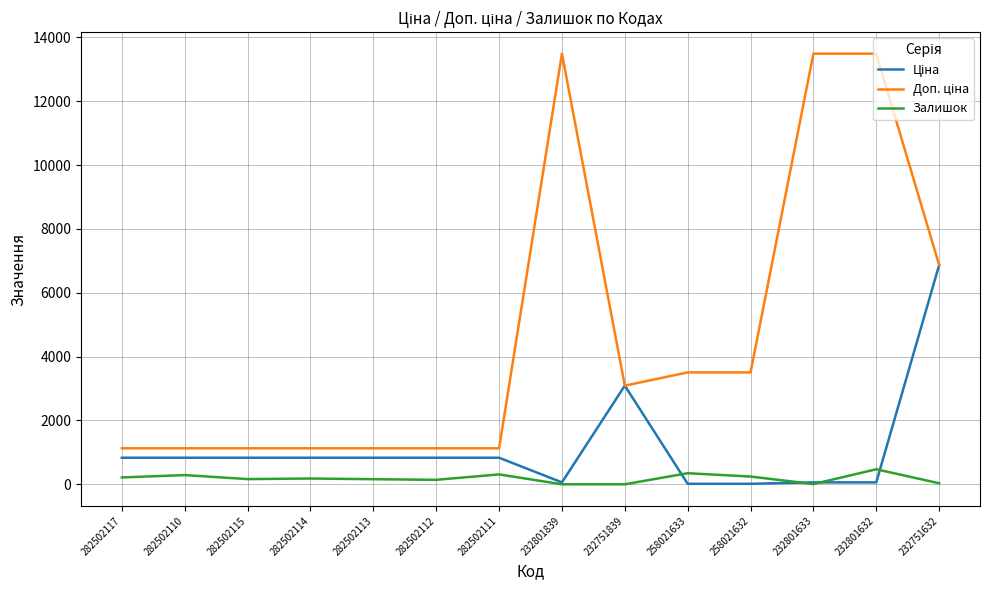

What is the spread (max minus min) of values at 282502111?

818.0